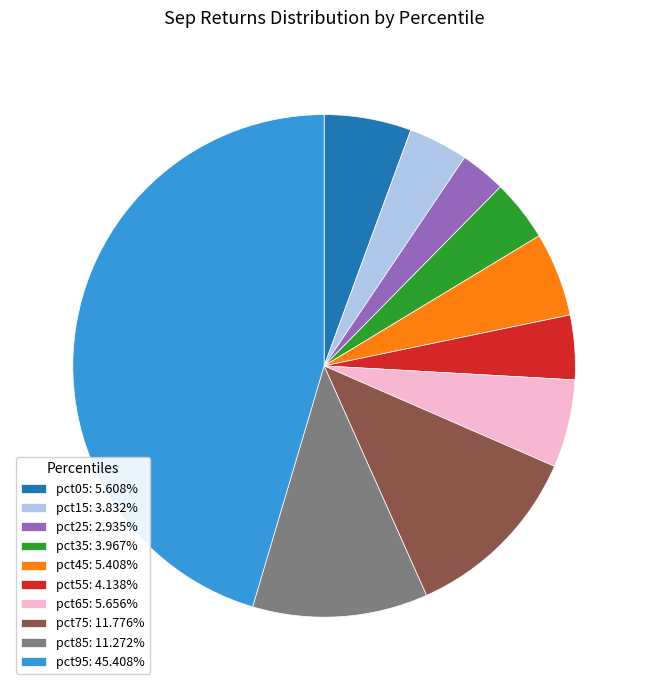

Does pct95: 45.408% represent more than half of the total?

No